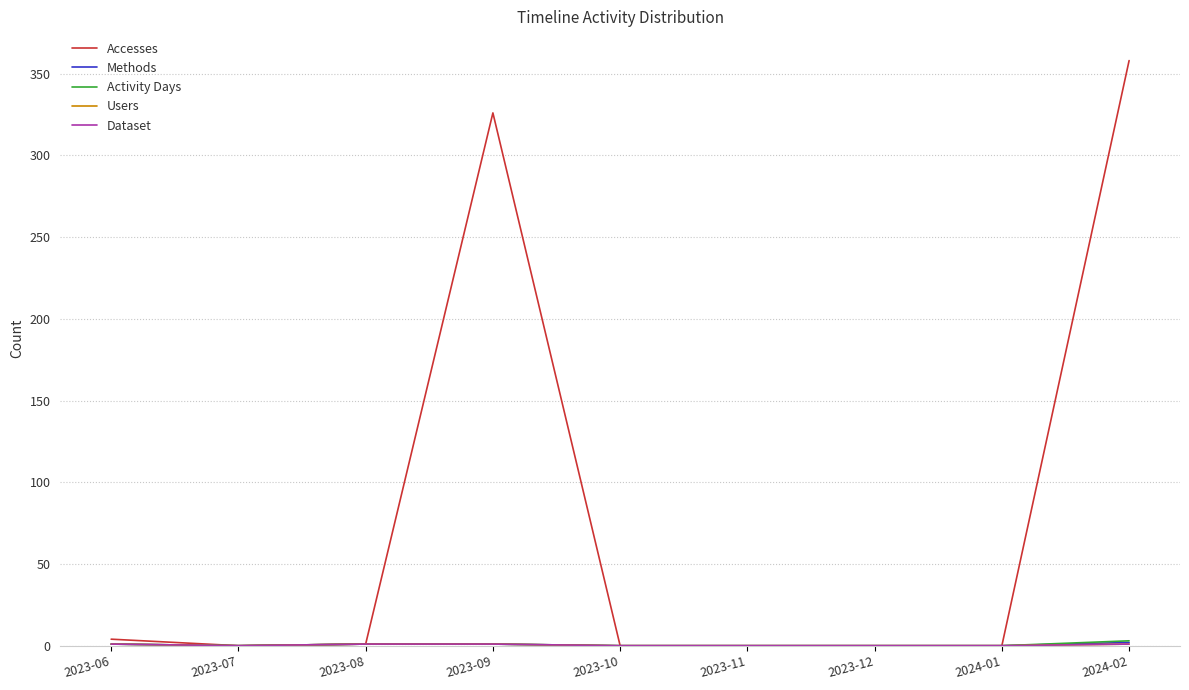

Does the chart have visible grid lines?

Yes